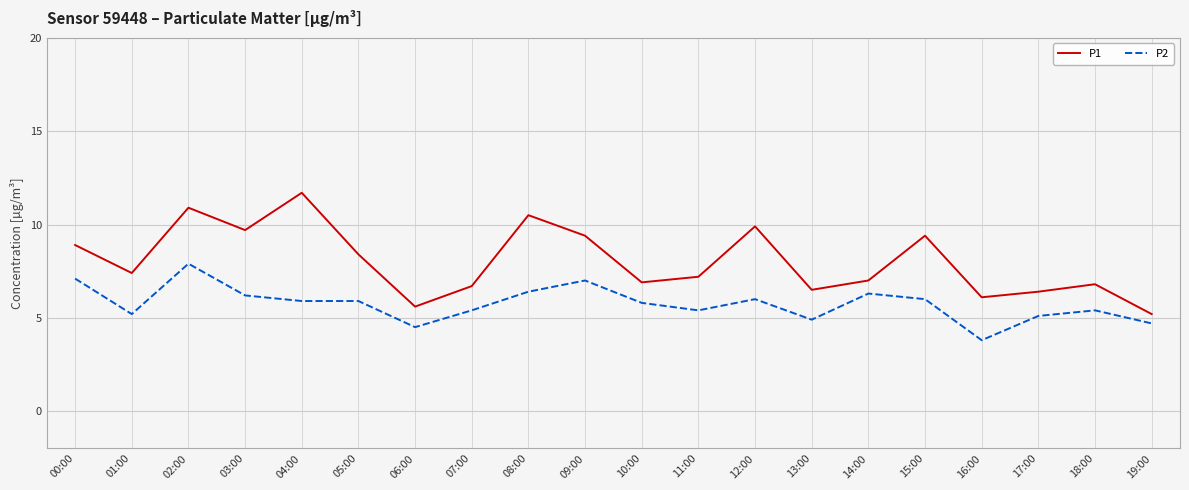

Is the value of P1 at 02:00 greater than the value of P2 at 14:00?

Yes